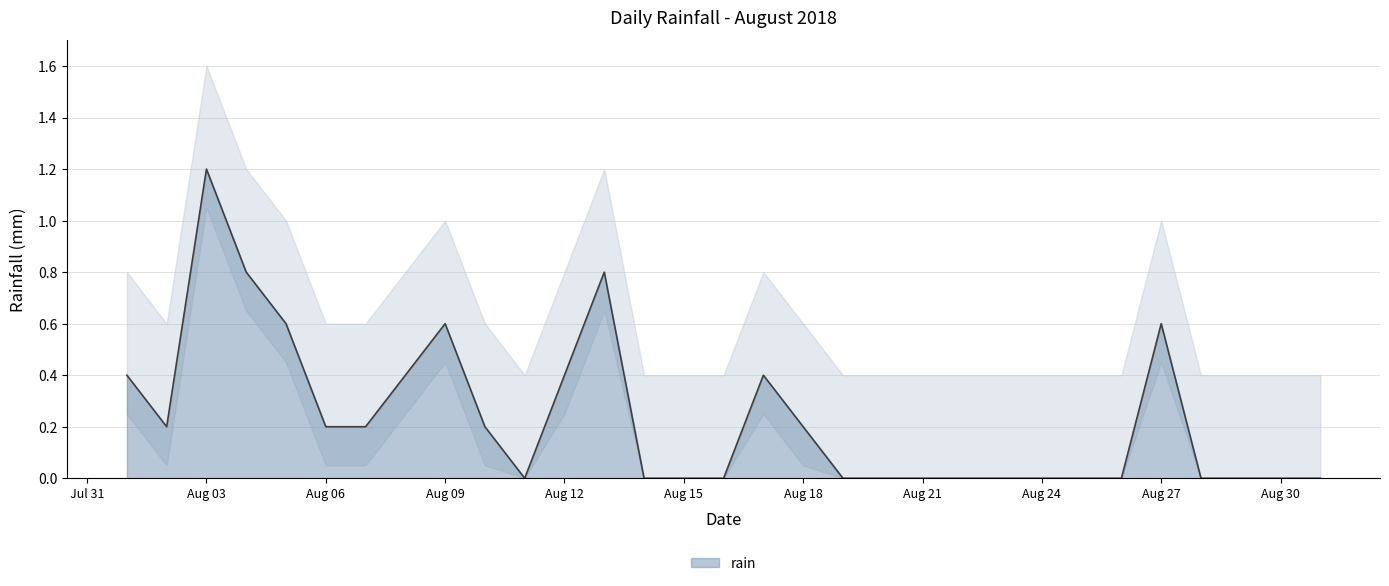

What is the average value?

0.2